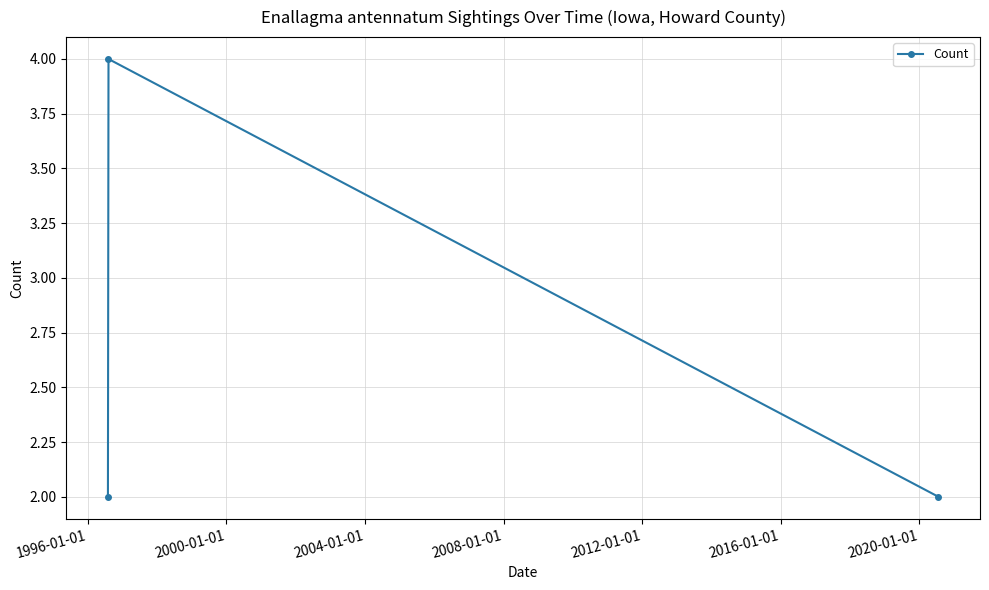

Count the values in the range 2 to 4.

3